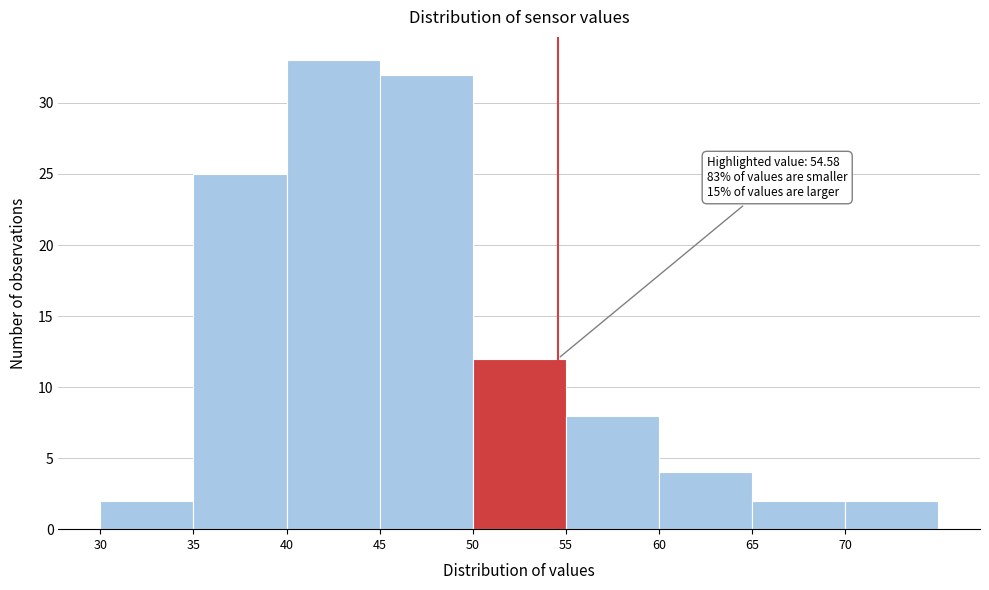

Over which range of the x-axis is the bar tallest?

40 to 45